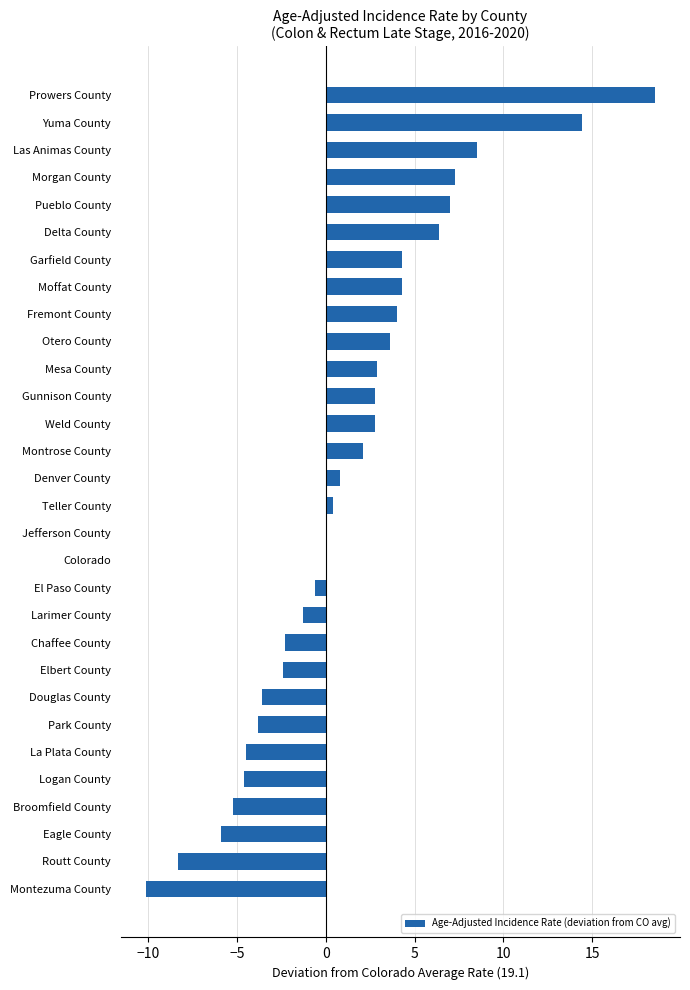

What is the greatest value displayed?

18.5